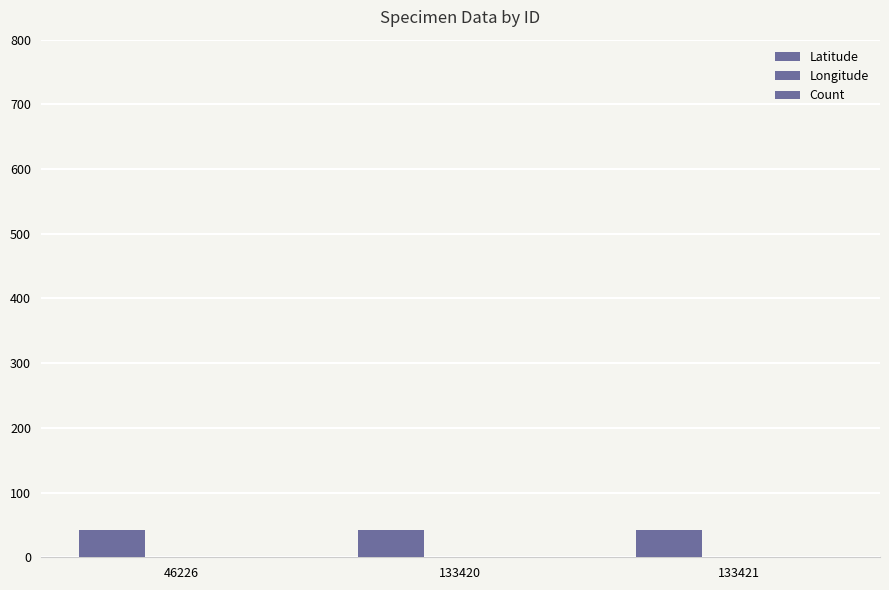

Which has a higher value, 133421 or 46226?

46226